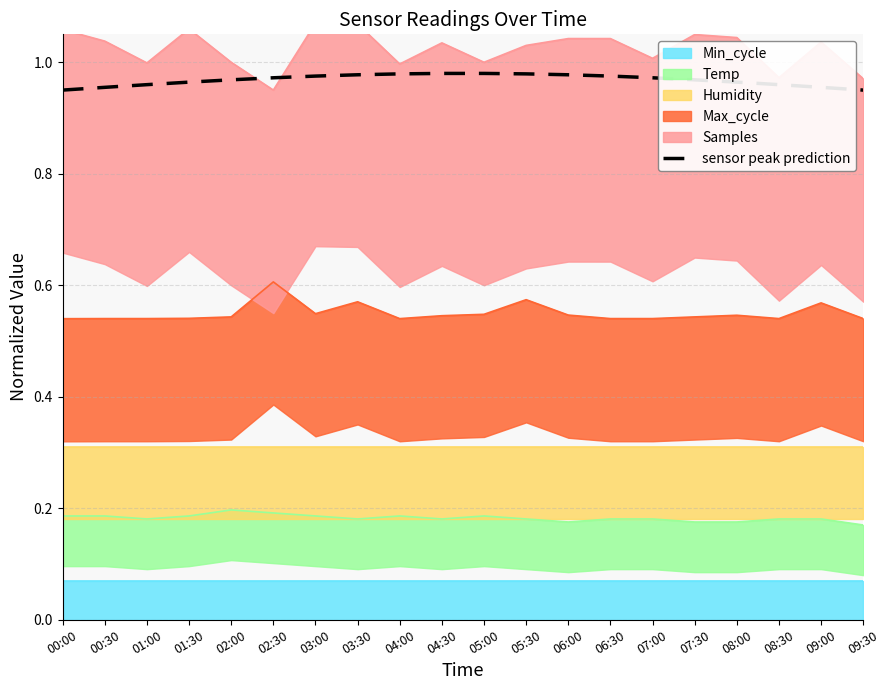

Reading left to right, list all the values displayed in this chart.

00:00=0.9	00:30=1.0	01:00=1.0	01:30=1.0	02:00=1.0	02:30=1.0	03:00=1.0	03:30=1.0	04:00=1.0	04:30=1.0	05:00=1.0	05:30=1.0	06:00=1.0	06:30=1.0	07:00=1.0	07:30=1.0	08:00=1.0	08:30=1.0	09:00=1.0	09:30=0.9